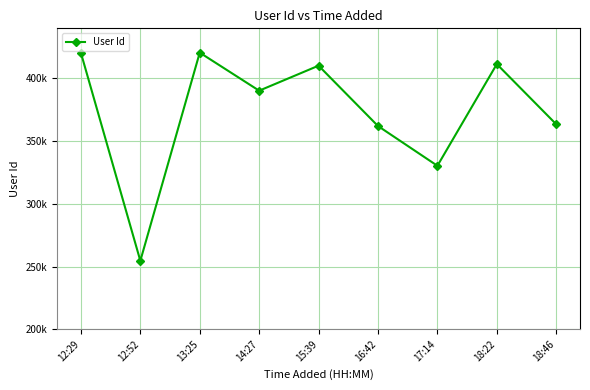

Reading right to left, list all the values displayed in this chart.

363487	411472	330360	362087	410218	390264	420613	254583	420422